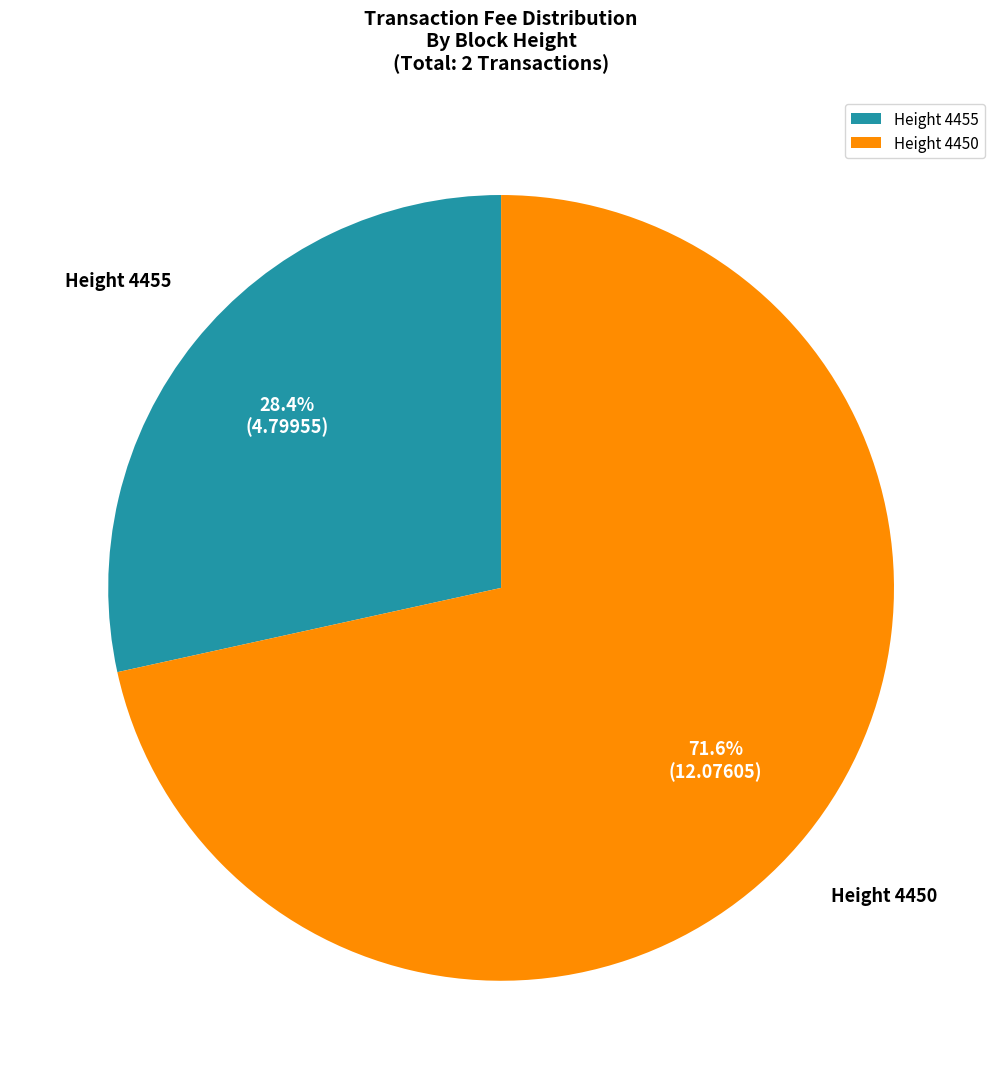

Approximately how many times larger is the value at Height 4450 compared to Height 4455?

2.5